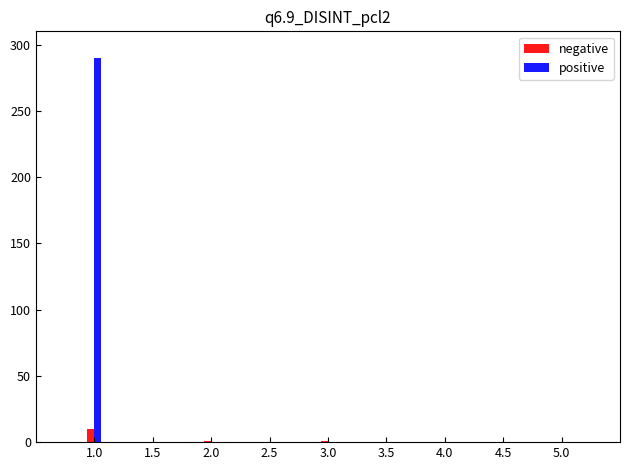

Count the number of categories in the chart.

3